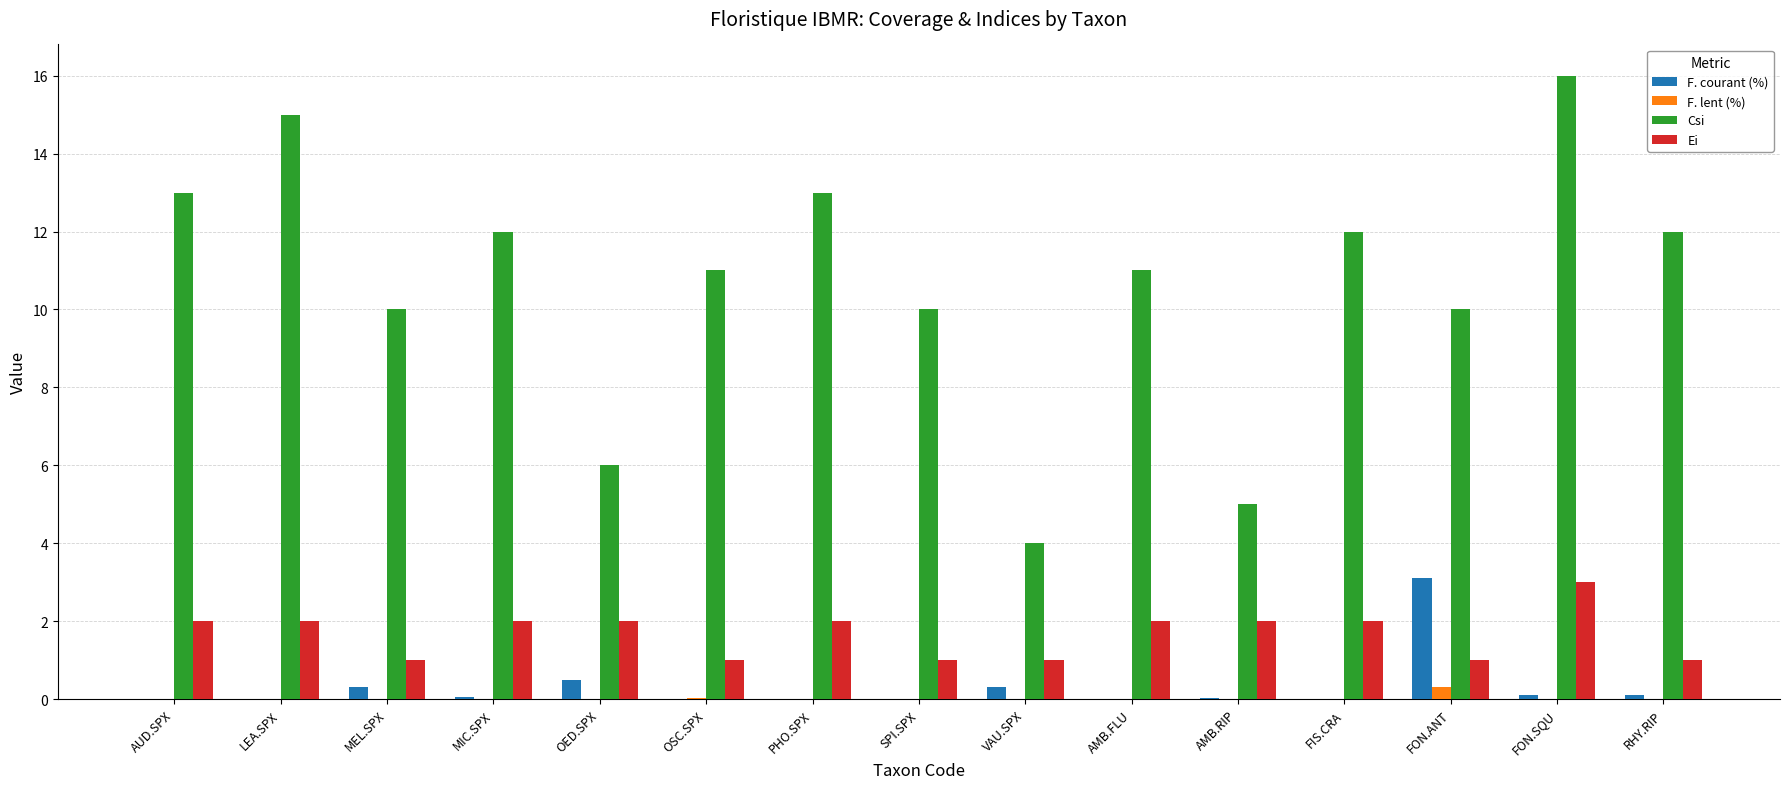

At which category does the chart reach its peak across all series?

FON.SQU